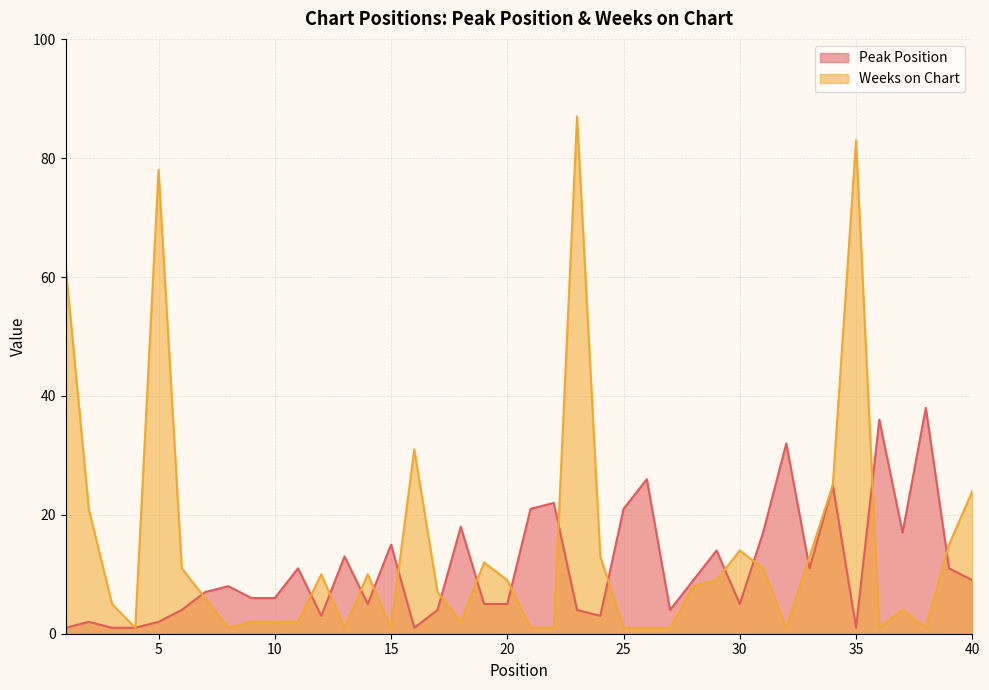

Count the number of categories in the chart.

40